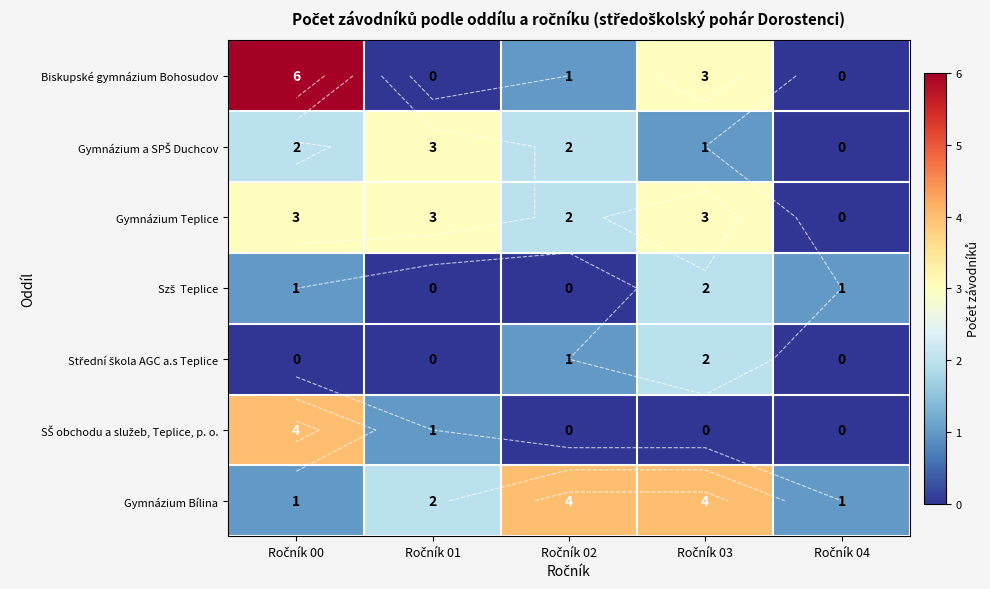

How many Gymnázium Bílina values are between 1 and 4?

5